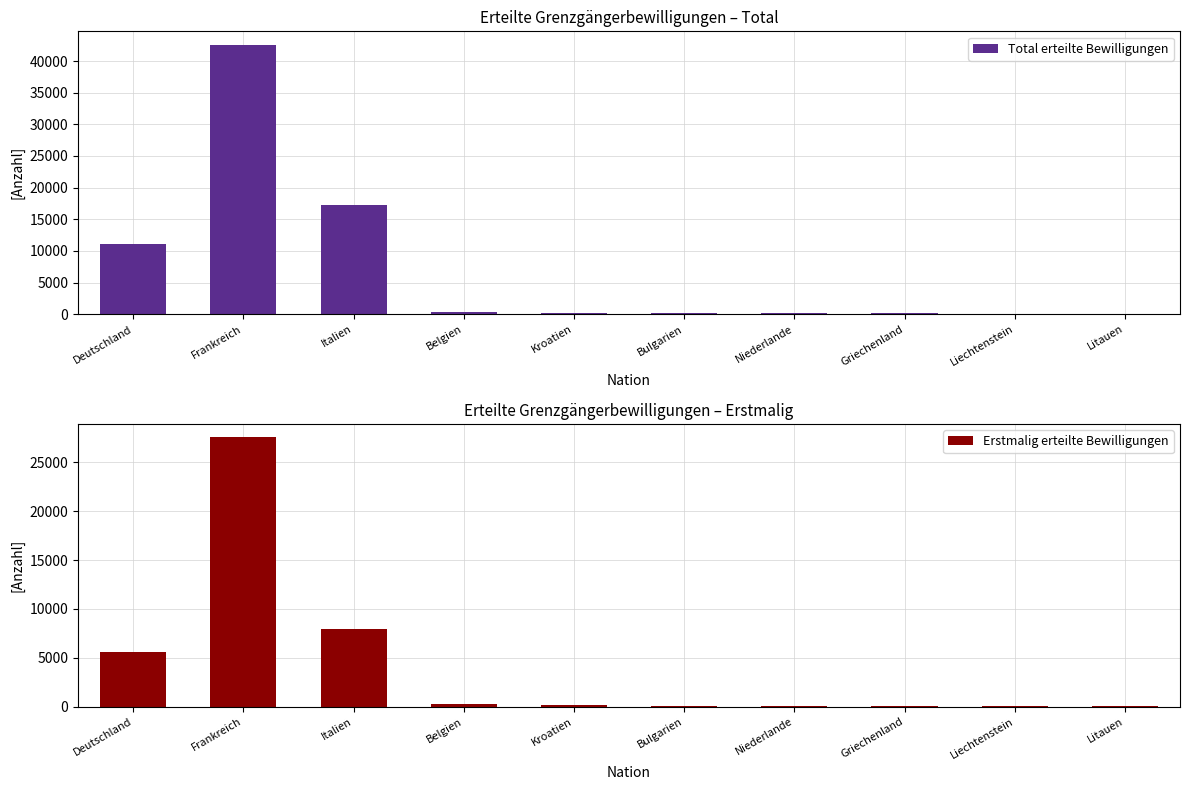

List the labels in order of Erstmalig erteilte Bewilligungen value, smallest first.

Litauen, Liechtenstein, Niederlande, Griechenland, Bulgarien, Kroatien, Belgien, Deutschland, Italien, Frankreich